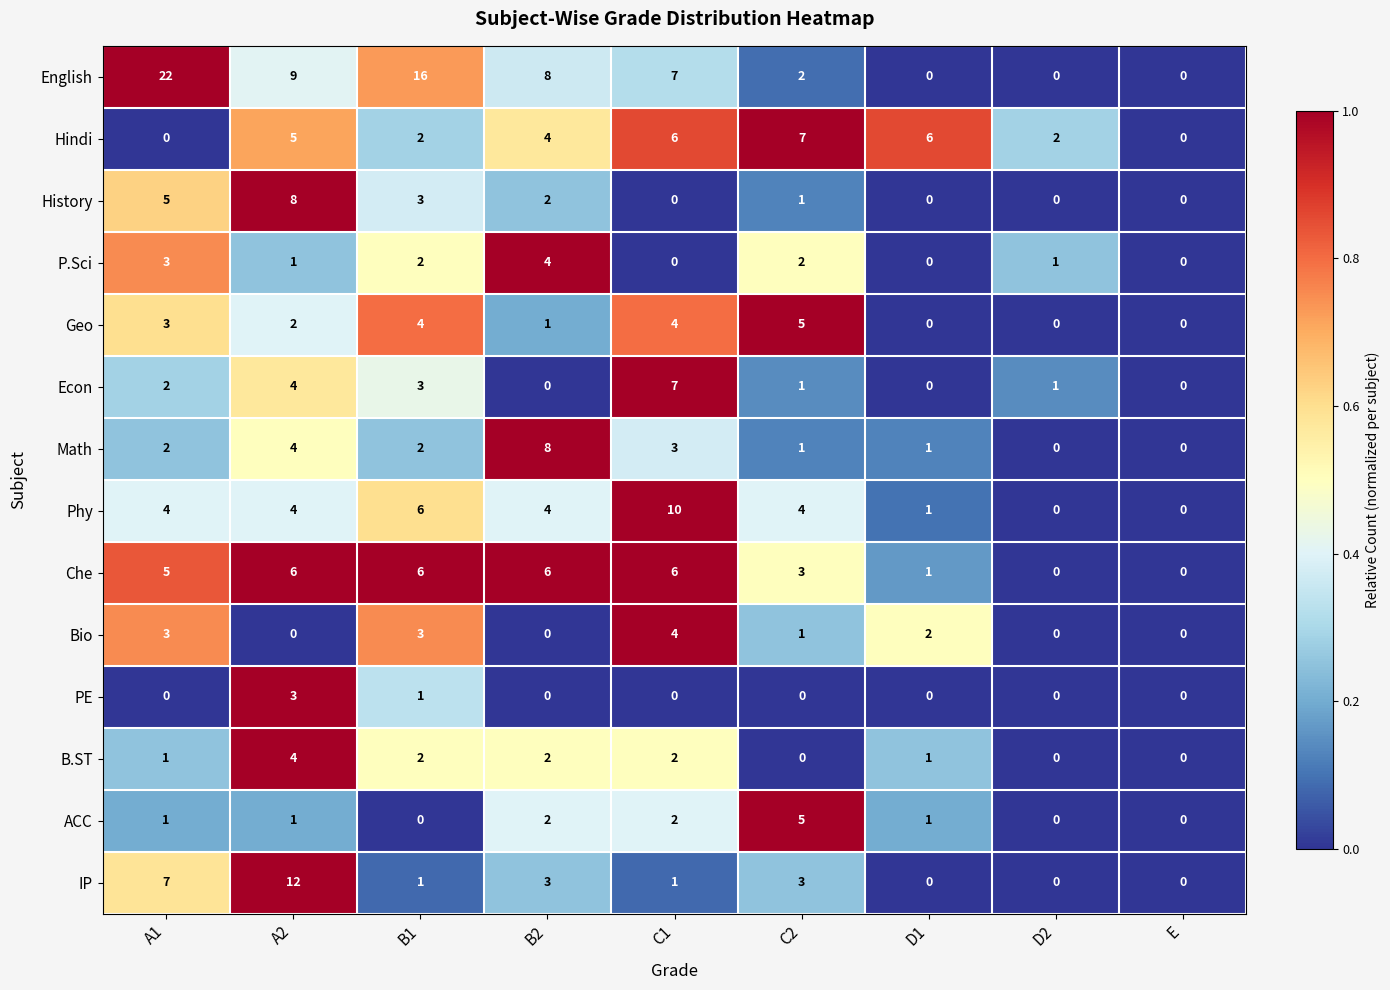

At which category is the sum across all series the highest?

A2